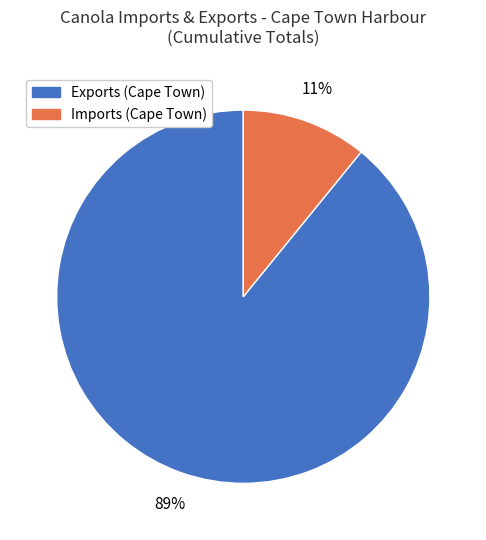

What percentage is the Imports (Cape Town) slice, to the nearest percent?

11%